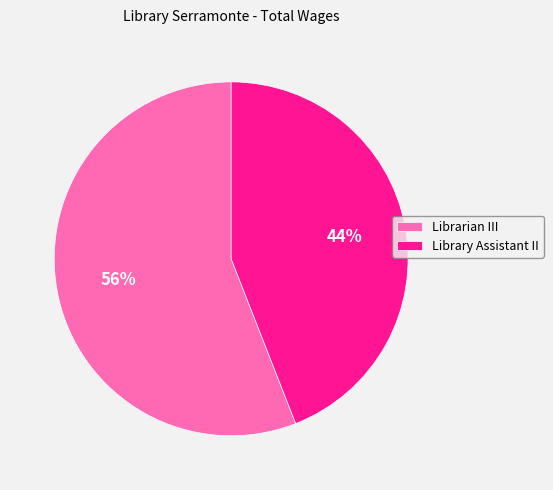

To the nearest percent, what is the combined percentage of Library Assistant II and Librarian III?

100%